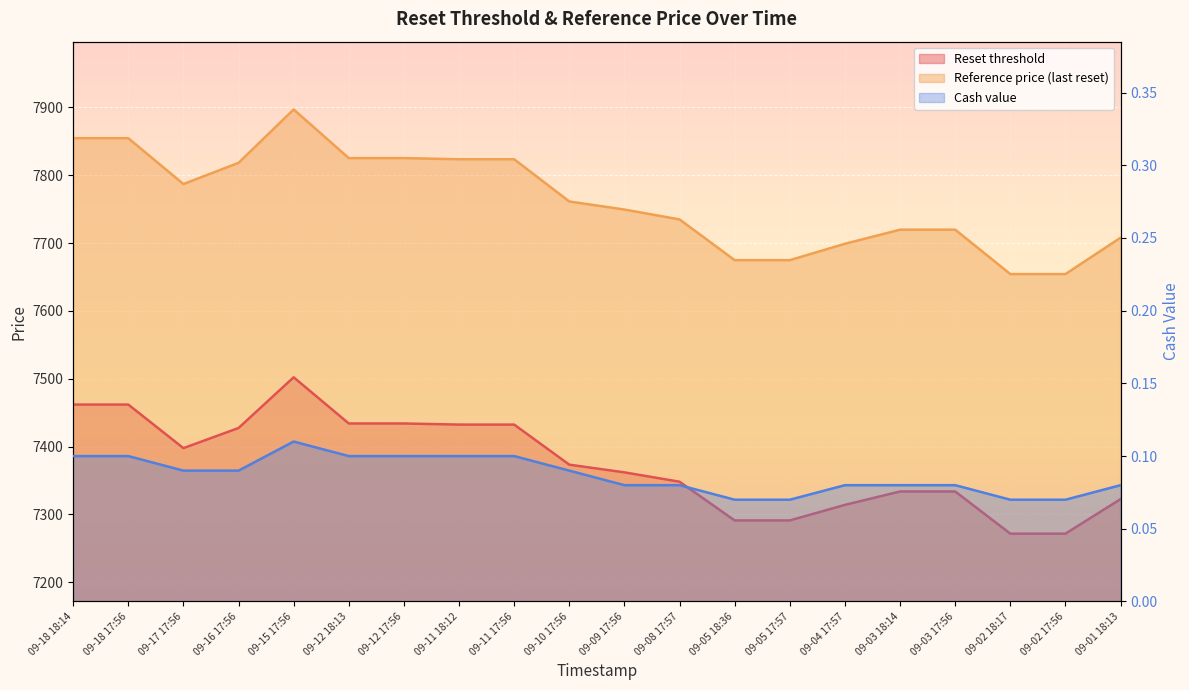

At which label is Cash value closest to 0?

09-05 18:36